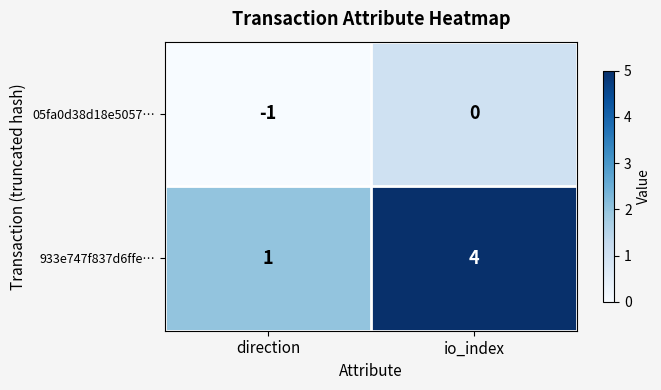

How many data points does each series have?

2